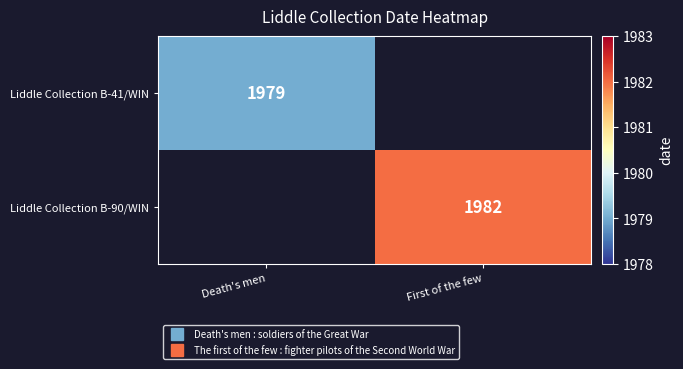

True or false: Liddle Collection B-41/WIN has a value of 3123.6 at Death's men.

False